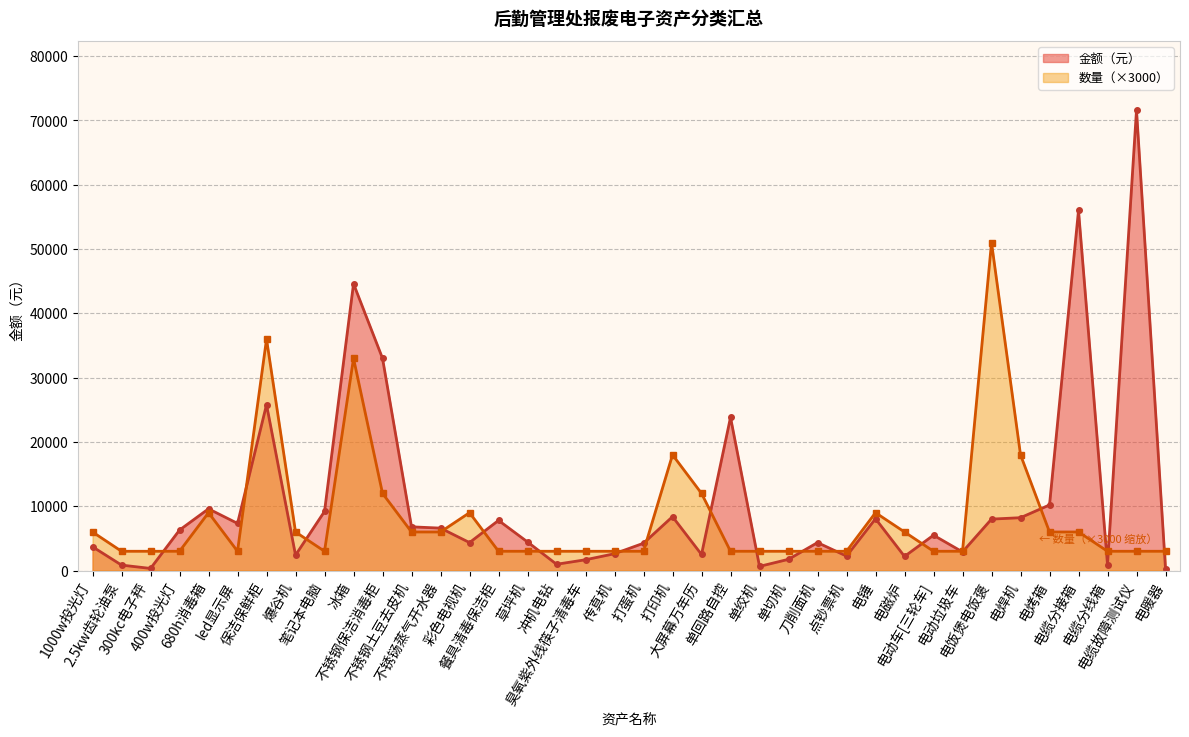

At how many categories does at least one series exceed 9777?

11